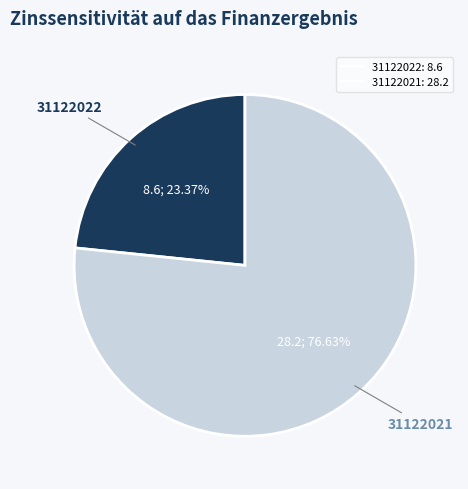

What is the total percentage of 31122021 and 31122022?

100.0%